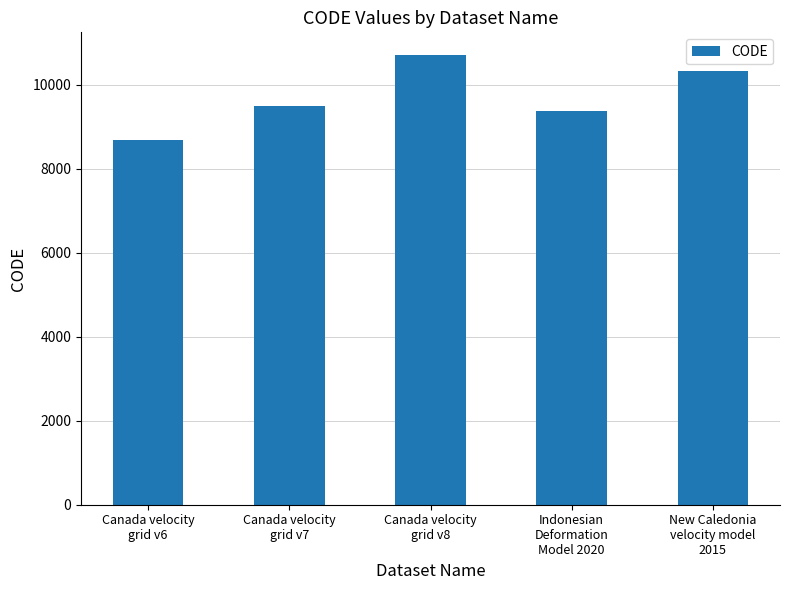

Reading right to left, list all the values displayed in this chart.

New Caledonia
velocity model
2015=10323	Indonesian
Deformation
Model 2020=9375	Canada velocity
grid v8=10707	Canada velocity
grid v7=9483	Canada velocity
grid v6=8676